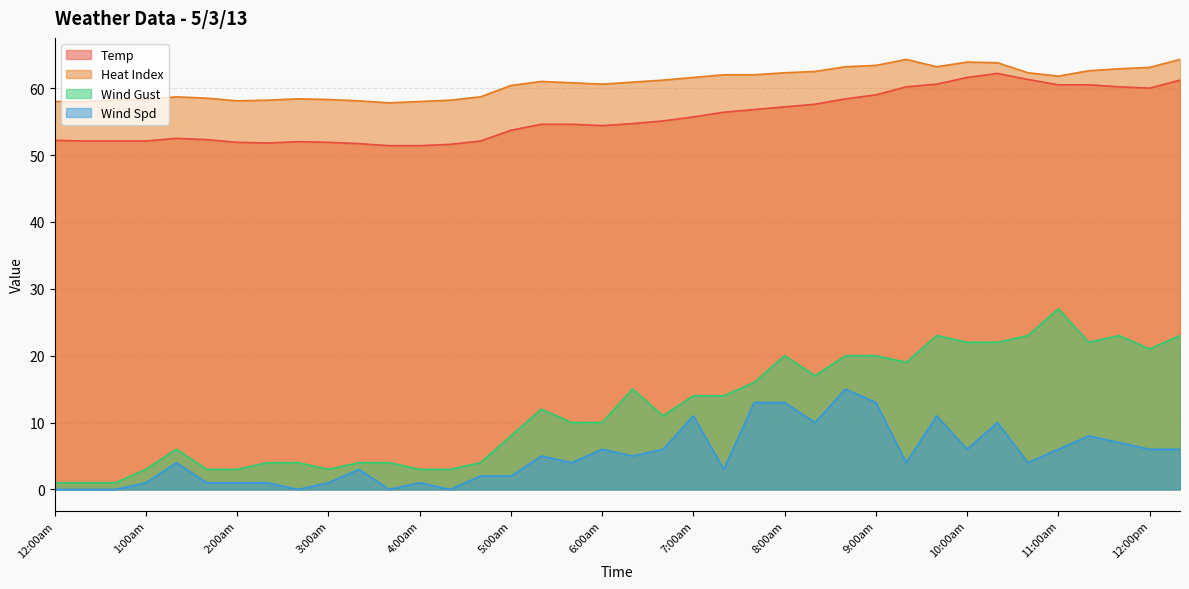

How many lines are shown in the chart?

4